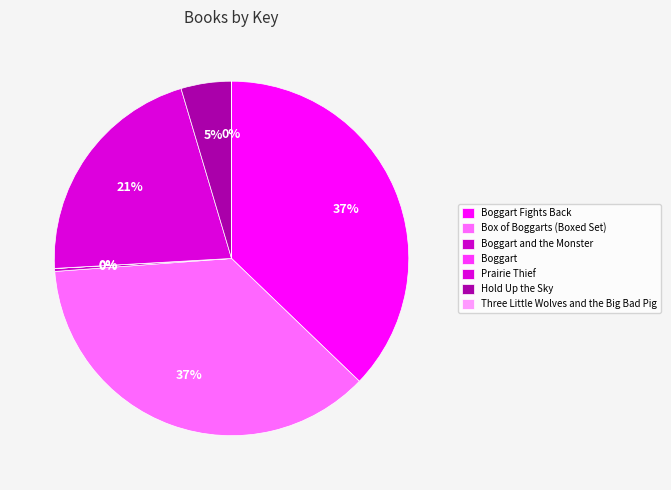

What is the smallest slice in the pie chart?

Boggart